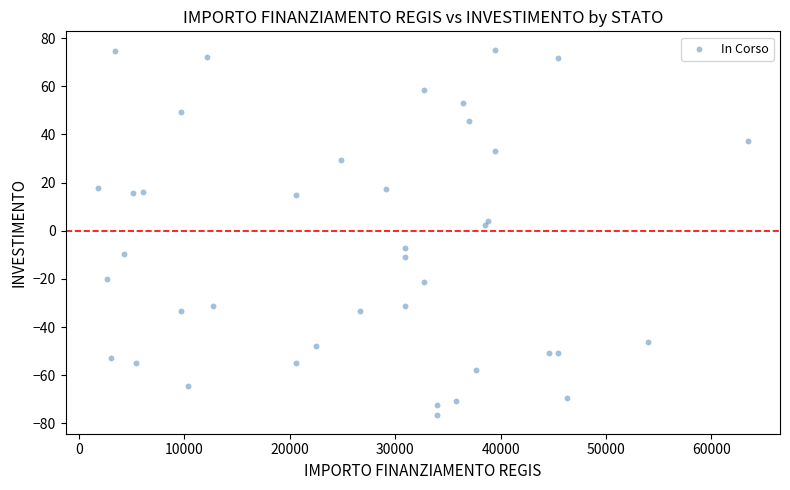

What is the range of X values (max minus min)?

61597.0